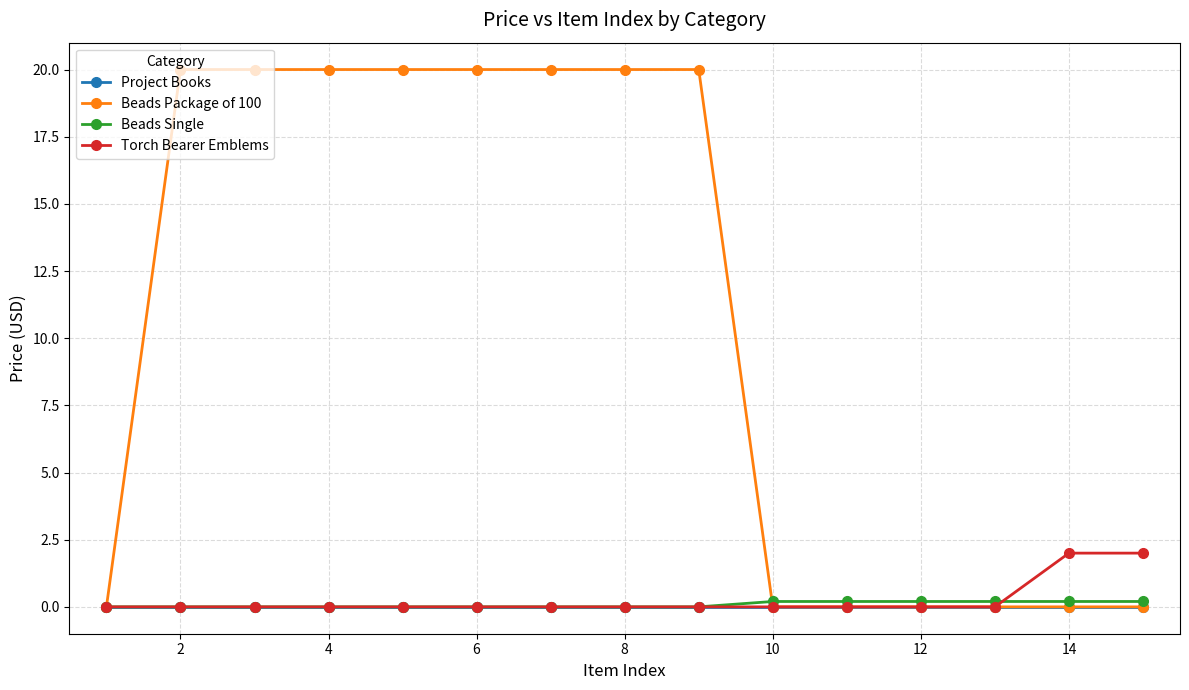

Which series has the largest range (max minus min)?

Beads Package of 100